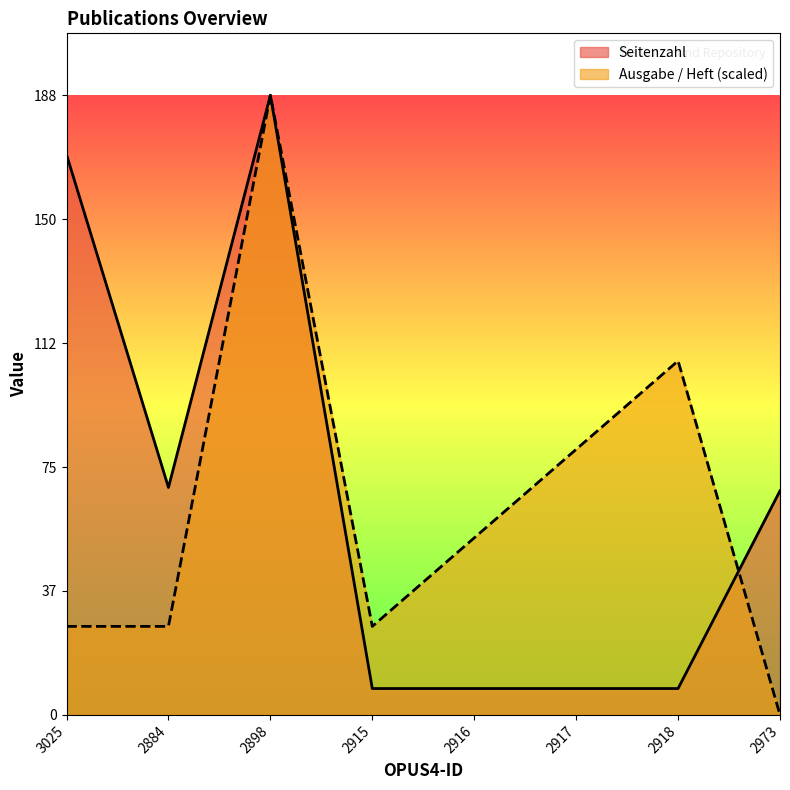

How many times do Ausgabe / Heft and Seitenzahl cross each other?

1